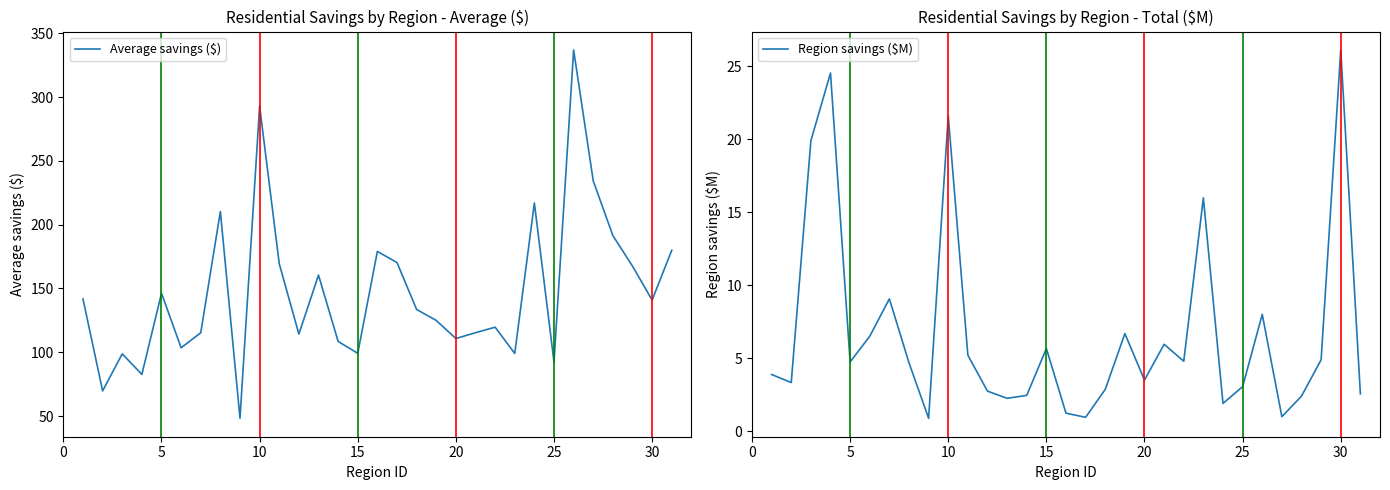

Reading left to right, extract all data points from this chart.

Average savings ($): 141.7	69.7	98.7	82.6	146.2	103.5	115.3	210.3	48.2	292.9	169.3	114.3	160.5	108.5	99.1	179.0	170.3	133.5	124.9	110.8	115.3	119.6	99.1	217.0	92.4	336.9	234.3	191.4	167.5	140.9	179.9
Region savings ($M): 3.9	3.4	19.9	24.6	4.8	6.5	9.1	4.7	0.9	21.6	5.2	2.8	2.3	2.5	5.7	1.2	1.0	2.9	6.7	3.5	6.0	4.8	16.0	1.9	3.1	8.0	1.0	2.4	4.9	26.1	2.6